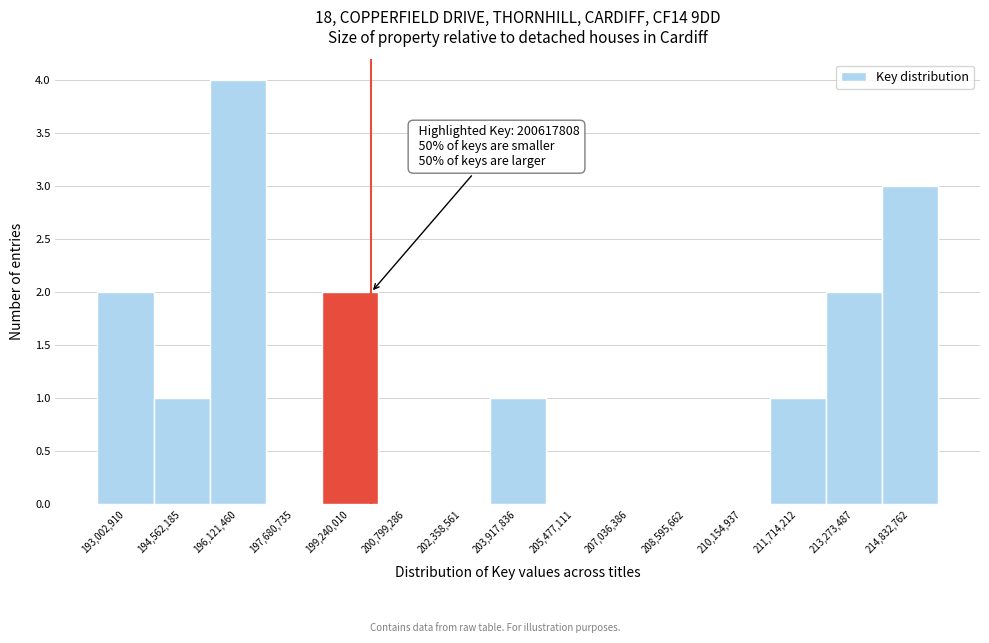

Reading left to right, list all the values displayed in this chart.

193,002,910=2	194,562,185=1	196,121,460=4	197,680,735=0	199,240,010=2	200,799,286=0	202,358,561=0	203,917,836=1	205,477,111=0	207,036,386=0	208,595,662=0	210,154,937=0	211,714,212=1	213,273,487=2	214,832,762=3